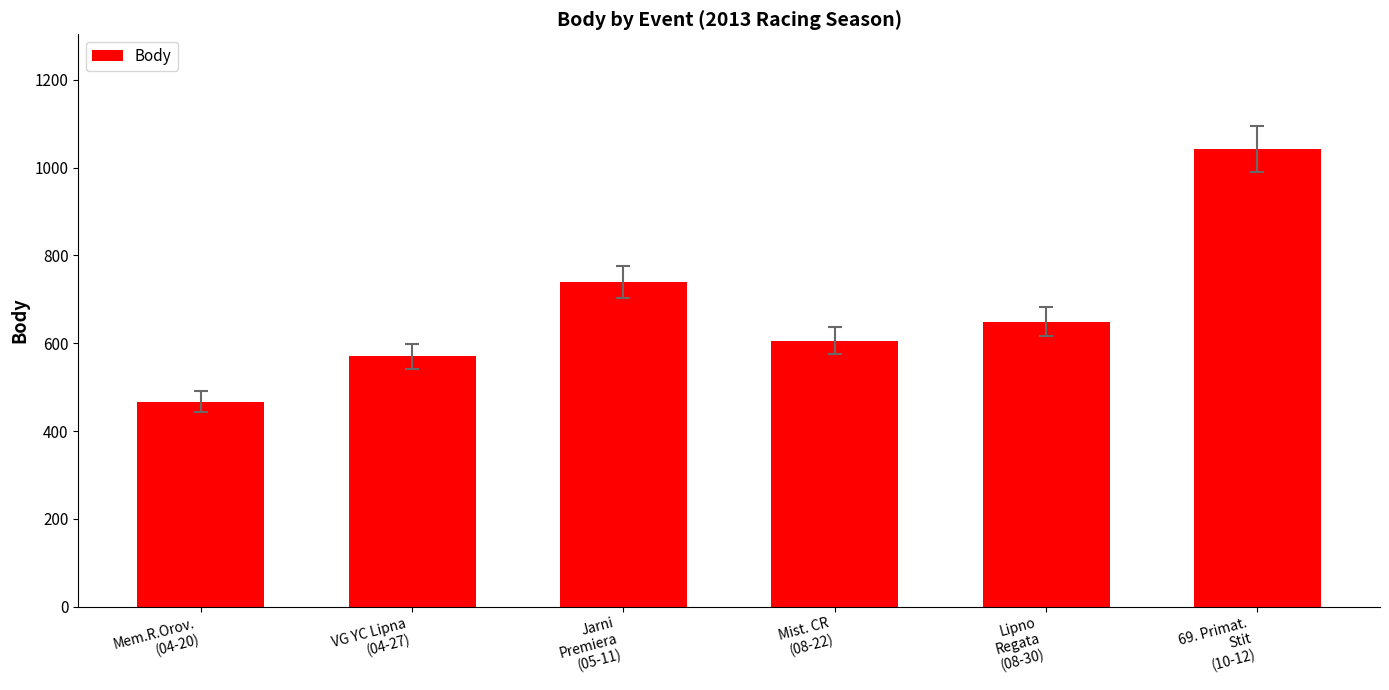

What is the value of the 4th bar from the left?

606